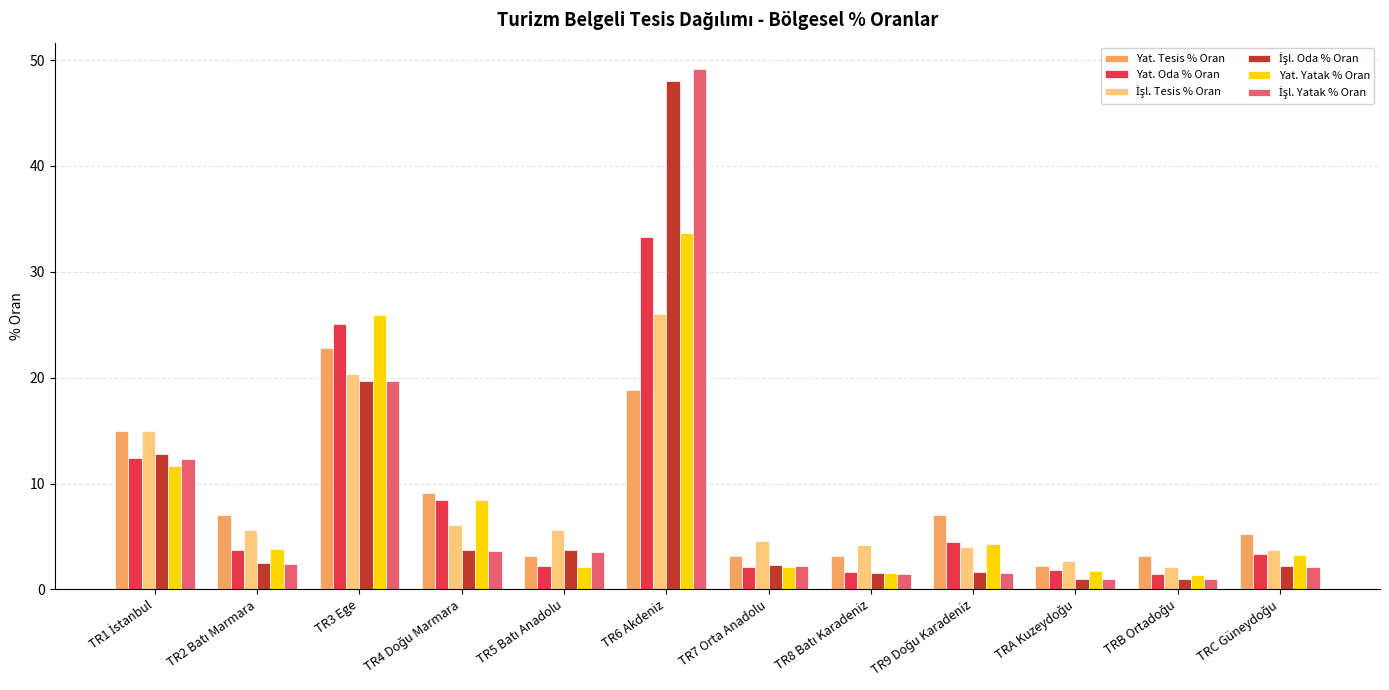

At how many categories does at least one series exceed 10?

3